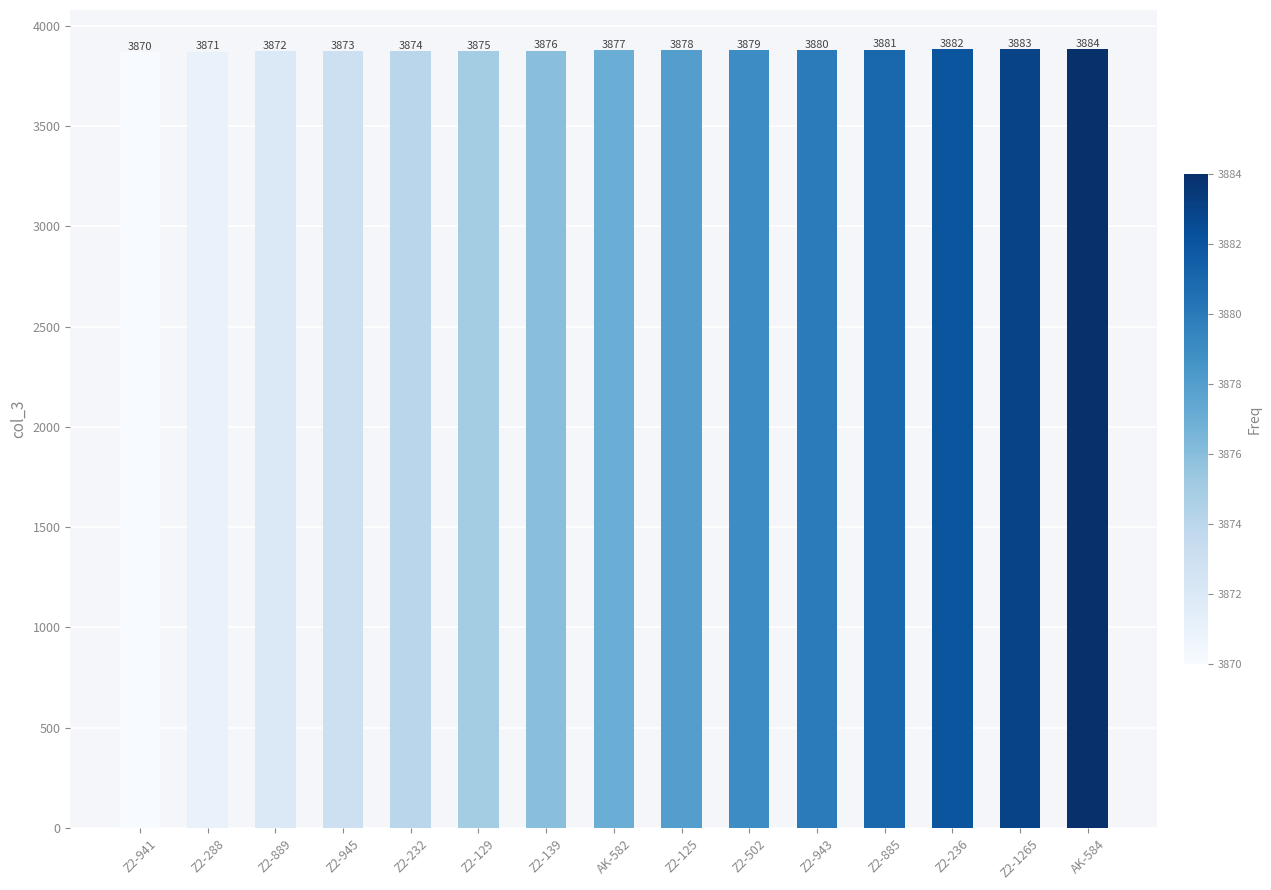

What is the label of the 4th bar from the left?

Z2-945